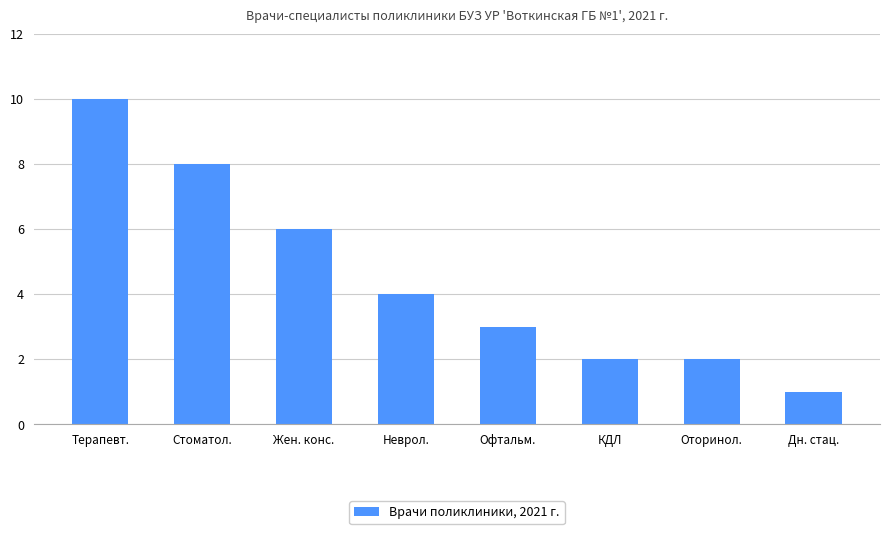

What is the approximate value at Неврол.?

4